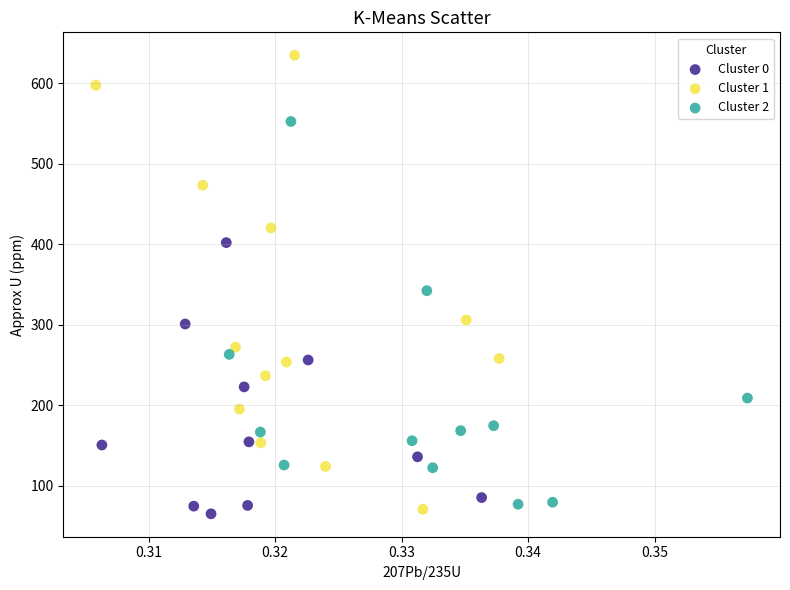

Which series reaches the maximum Y coordinate?

Cluster 1